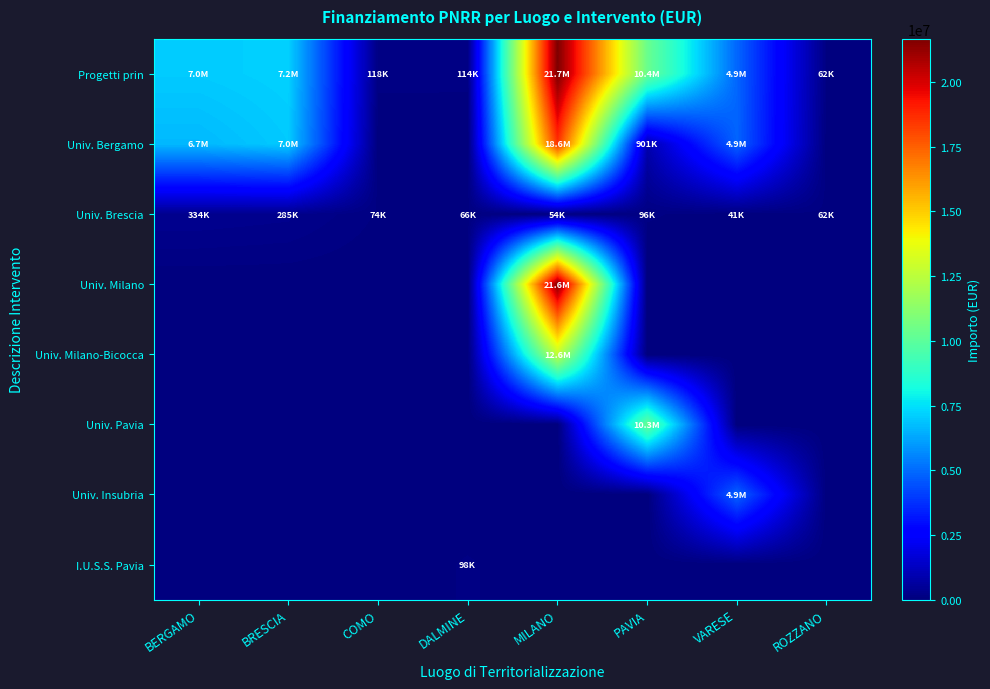

Reading right to left, transcribe all the data shown in this chart.

Progetti prin: ROZZANO=62062.4	VARESE=4904601.6	PAVIA=10363252.0	MILANO=21676807.8	DALMINE=114188.1	COMO=117672.3	BRESCIA=7183145.0	BERGAMO=7044606.8
Univ. Bergamo: ROZZANO=0.0	VARESE=4863405.0	PAVIA=900630.0	MILANO=18552987.0	DALMINE=0.0	COMO=0.0	BRESCIA=7024917.0	BERGAMO=6664665.0
Univ. Brescia: ROZZANO=62062.4	VARESE=41196.6	PAVIA=96064.0	MILANO=54144.9	DALMINE=66393.6	COMO=73636.1	BRESCIA=284930.8	BERGAMO=333629.3
Univ. Milano: ROZZANO=0.0	VARESE=0.0	PAVIA=0.0	MILANO=21615132.0	DALMINE=0.0	COMO=0.0	BRESCIA=0.0	BERGAMO=0.0
Univ. Milano-Bicocca: ROZZANO=0.0	VARESE=0.0	PAVIA=0.0	MILANO=12608826.0	DALMINE=0.0	COMO=0.0	BRESCIA=0.0	BERGAMO=0.0
Univ. Pavia: ROZZANO=0.0	VARESE=0.0	PAVIA=10267188.0	MILANO=0.0	DALMINE=0.0	COMO=0.0	BRESCIA=0.0	BERGAMO=0.0
Univ. Insubria: ROZZANO=0.0	VARESE=4863405.0	PAVIA=0.0	MILANO=0.0	DALMINE=0.0	COMO=0.0	BRESCIA=0.0	BERGAMO=0.0
I.U.S.S. Pavia: ROZZANO=0.0	VARESE=0.0	PAVIA=0.0	MILANO=0.0	DALMINE=97812.0	COMO=0.0	BRESCIA=0.0	BERGAMO=0.0